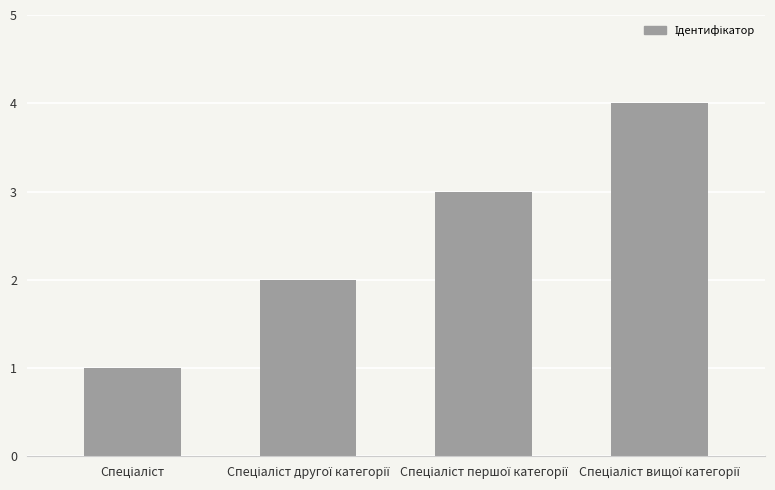

What is the sum of all values?

10